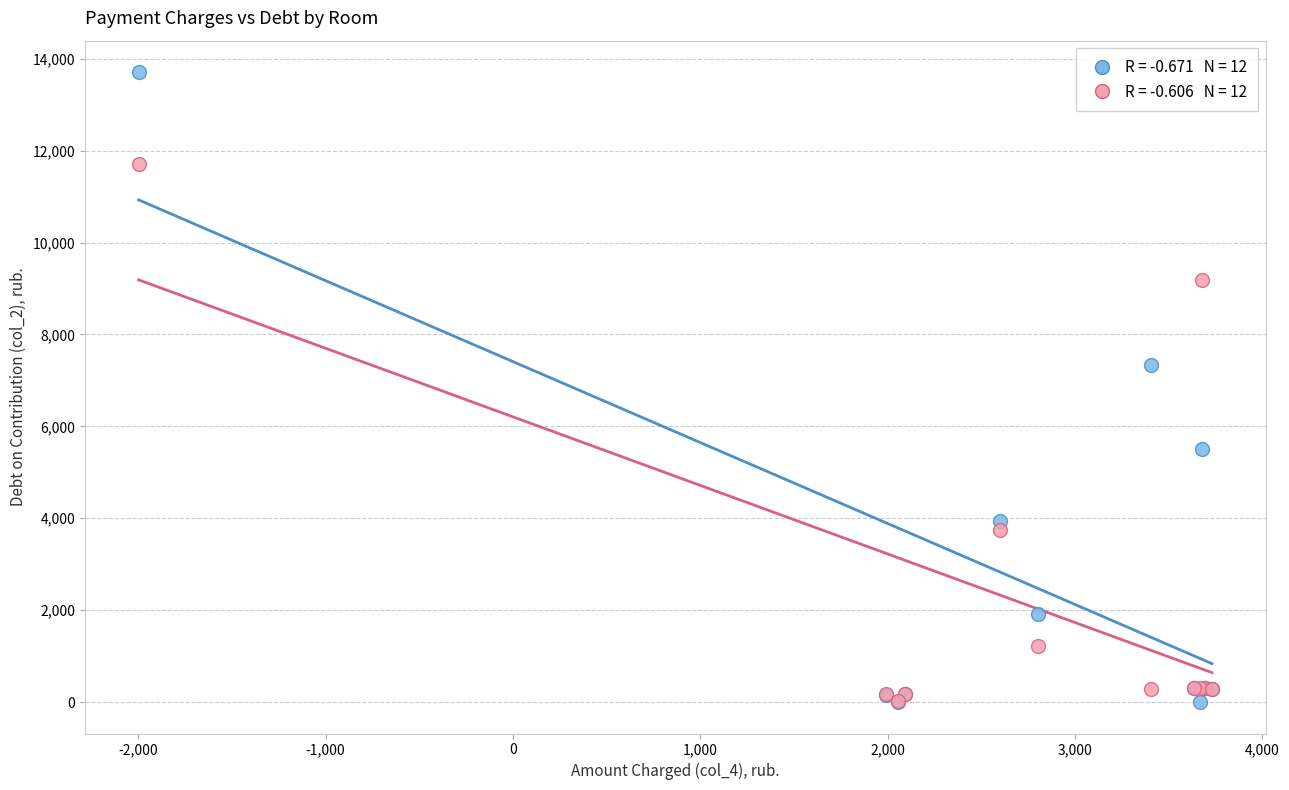

Across all series, what Y value is closest to 6855?

7343.6